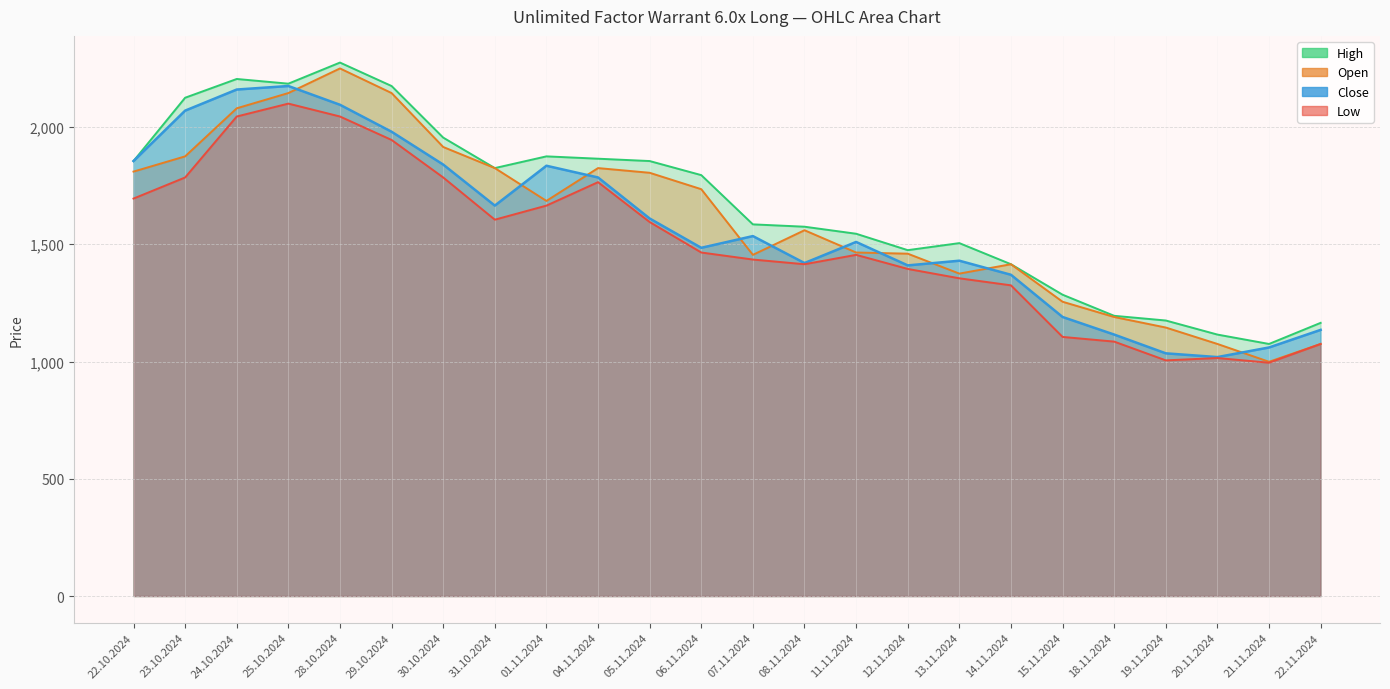

Reading left to right, what are all the values shown in this chart?

Open: 1810	1875	2080	2145	2250	2145	1915	1825	1685	1825	1805	1735	1455	1560	1465	1460	1375	1415	1255	1190	1145	1075	999	1075
High: 1855	2125	2205	2185	2275	2175	1955	1825	1875	1865	1855	1795	1585	1575	1545	1475	1505	1415	1285	1195	1175	1115	1075	1165
Low: 1695	1785	2045	2100	2045	1945	1785	1605	1665	1765	1595	1465	1435	1415	1455	1395	1355	1325	1105	1085	1005	1015	995	1075
Close: 1855	2070	2160	2175	2095	1980	1840	1665	1835	1785	1610	1485	1535	1420	1510	1410	1430	1370	1190	1115	1035	1019	1060	1135